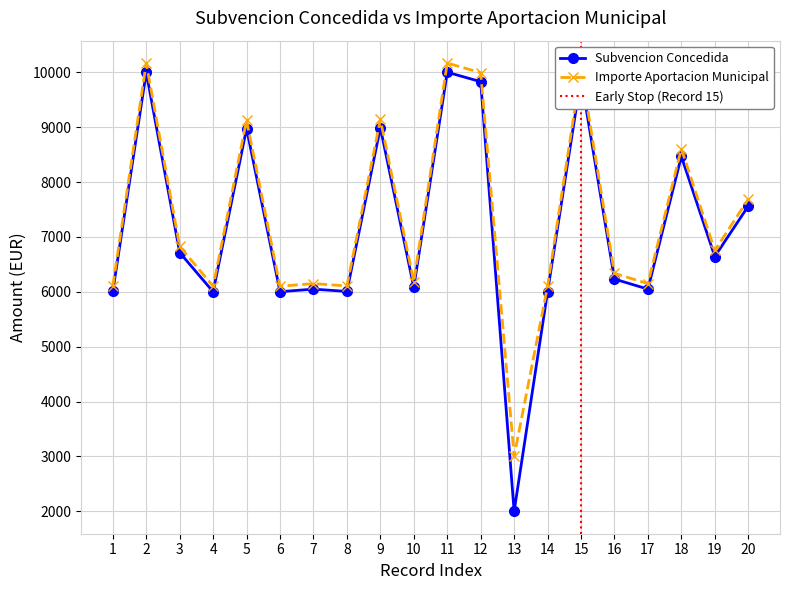

List the labels in order of Importe aportacion municipal value, largest first.

11, 2, 15, 12, 9, 5, 18, 20, 3, 19, 16, 10, 7, 17, 1, 8, 6, 4, 14, 13